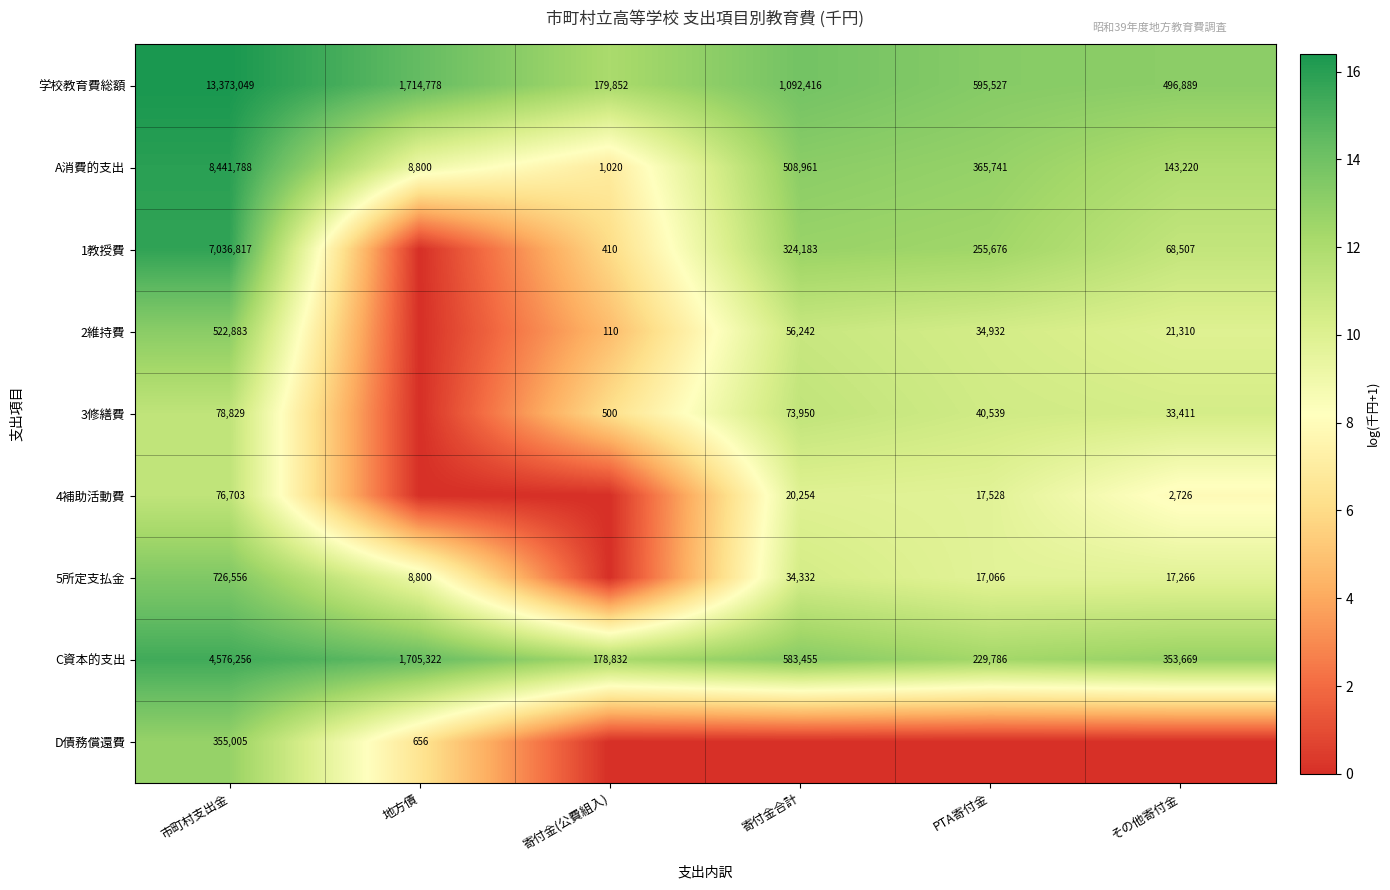

What value does the A消費的支出 series have at 地方債, to the nearest 50?

8800